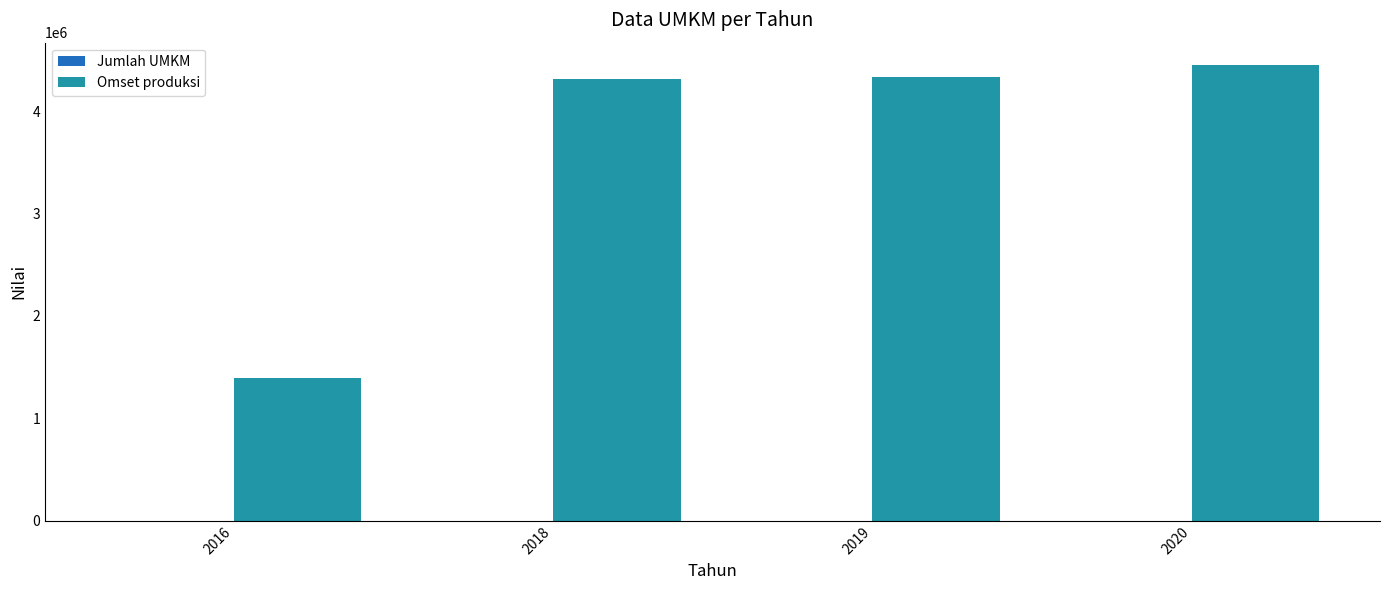

Which series has the largest total across all categories?

Omset produksi